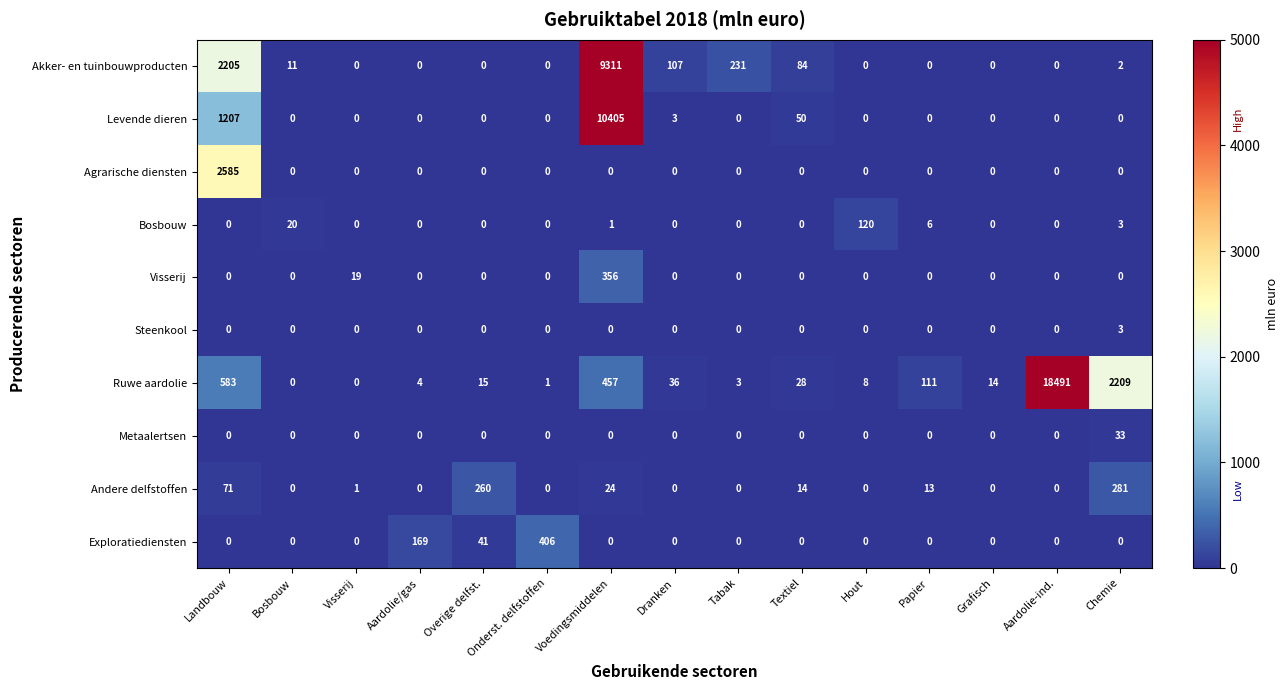

List the series in order of their peak value, lowest first.

Steenkool, Metaalertsen, Bosbouw, Andere delfstoffen, Visserij, Exploratiediensten, Agrarische diensten, Akker- en tuinbouwproducten, Levende dieren, Ruwe aardolie